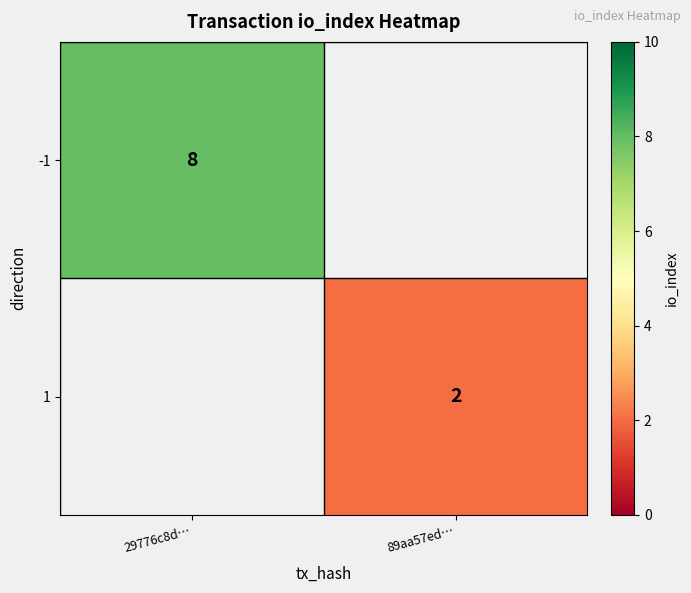

True or false: -1 has a value of 3.4 at 29776c8d….

False